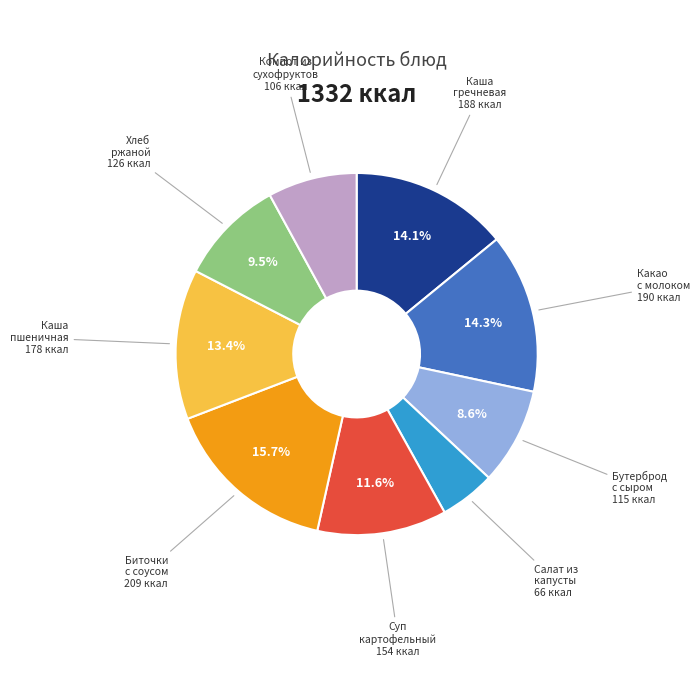

To the nearest percent, what is the difference between the largest and smallest slice percentages?

11%